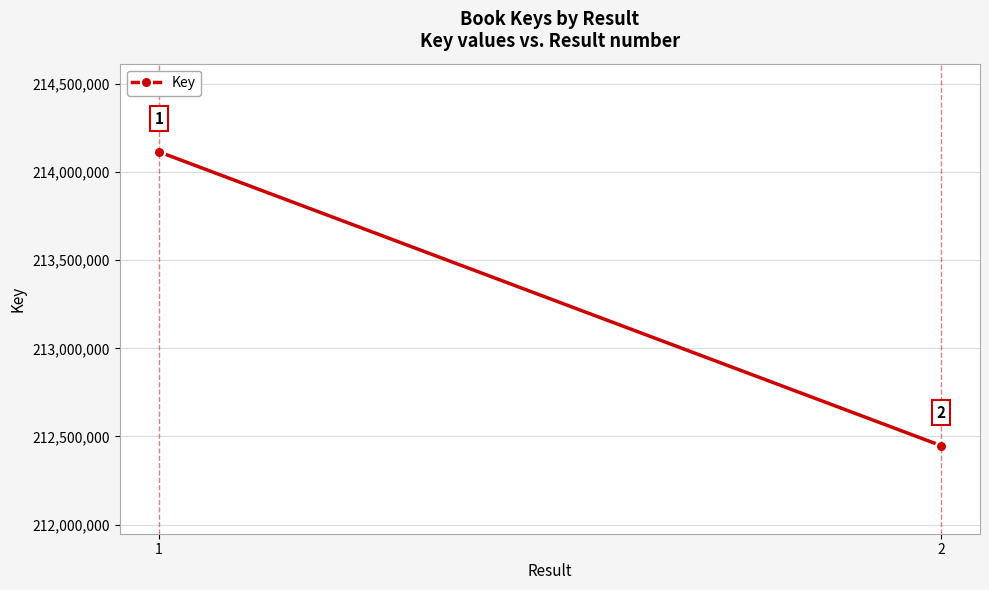

What is the minimum value shown in the chart?

212448387